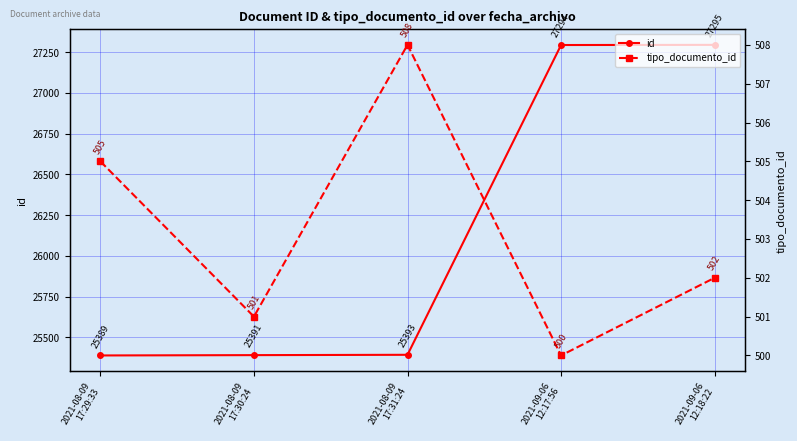

Which label corresponds to the smallest value in the chart?

2021-09-06
12:17:56